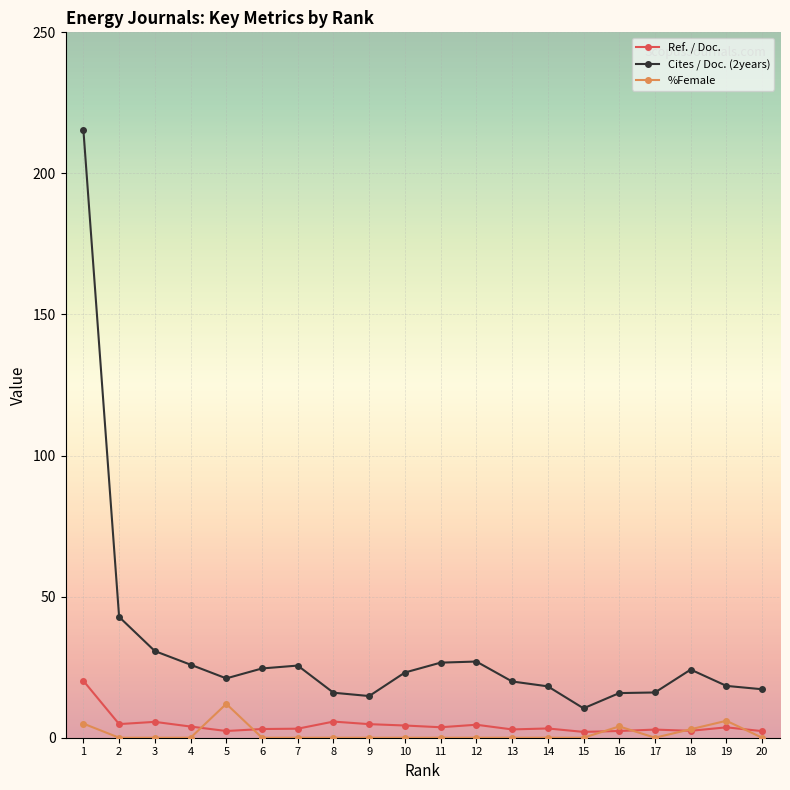

What is the total value across all series at 16?

22.2